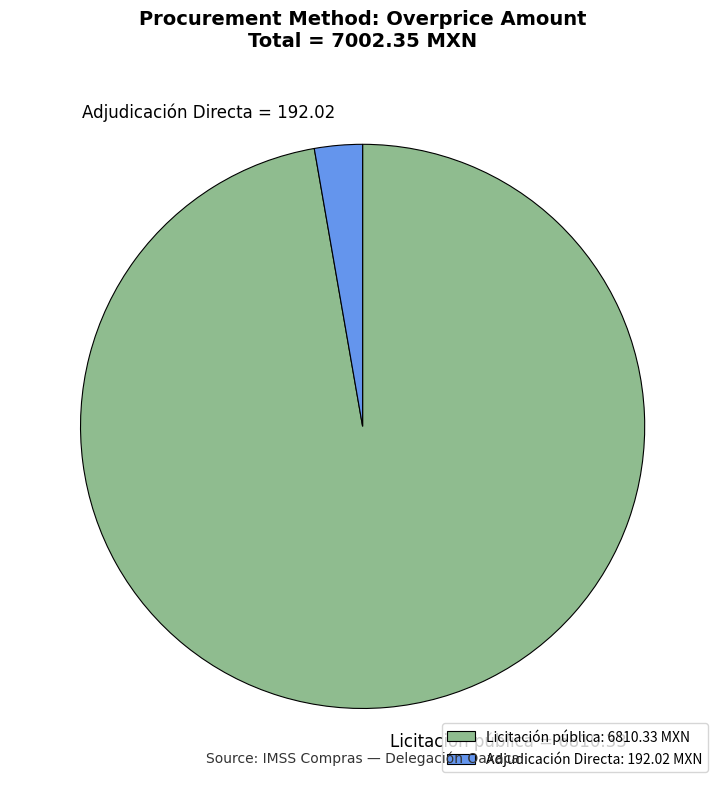

What is the ratio of the value at Licitación pública to the value at Adjudicación Directa?

35.5